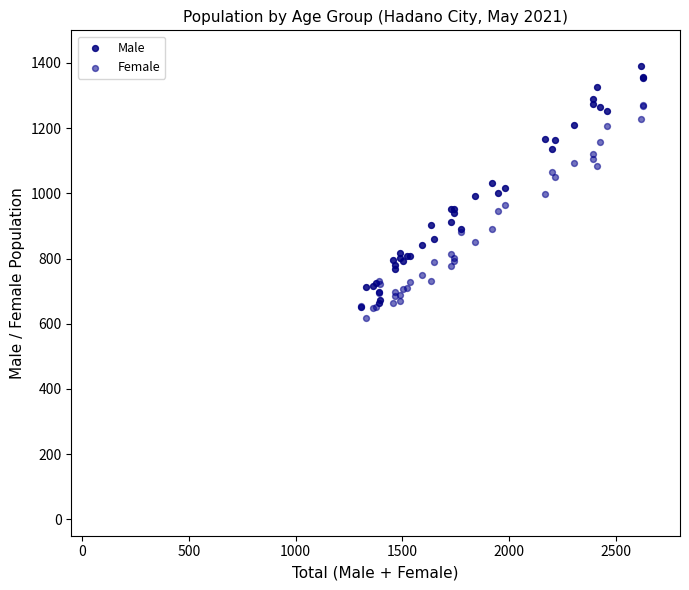

Which series contains the lowest Y value?

Female